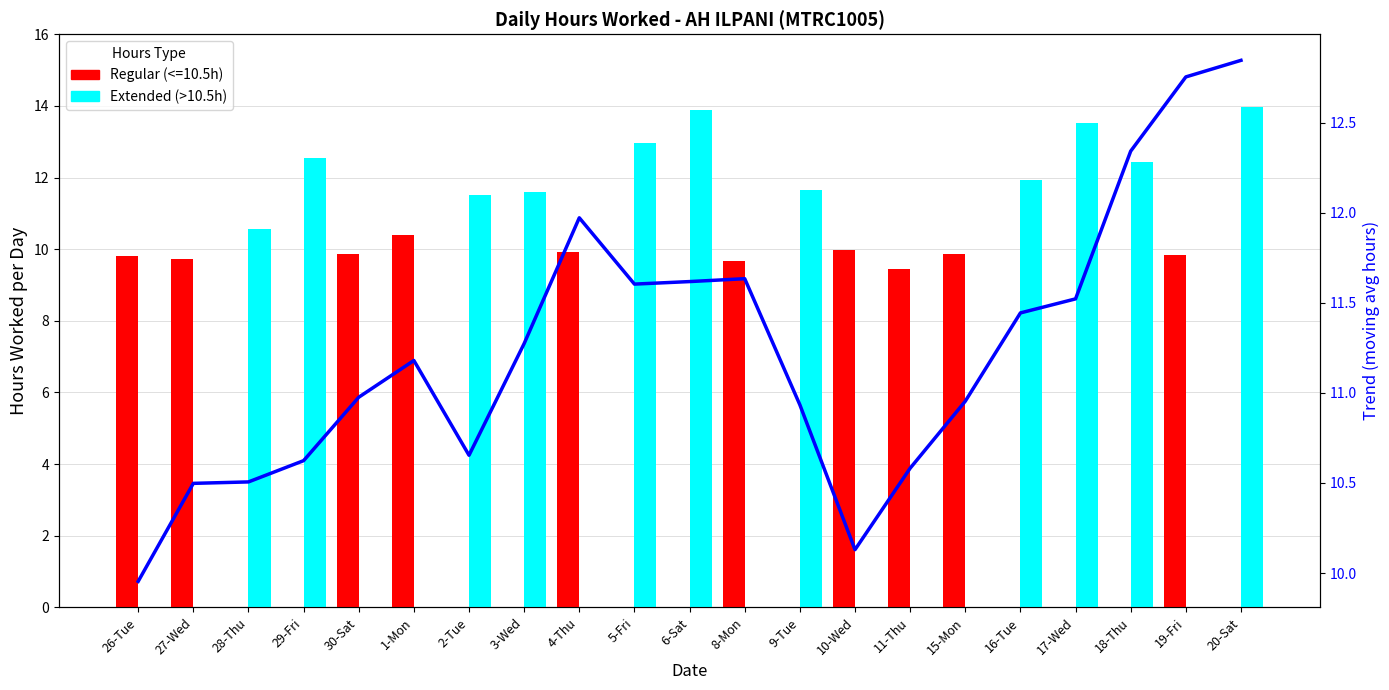

What is the difference between the maximum and minimum values in the Trend series?

2.9